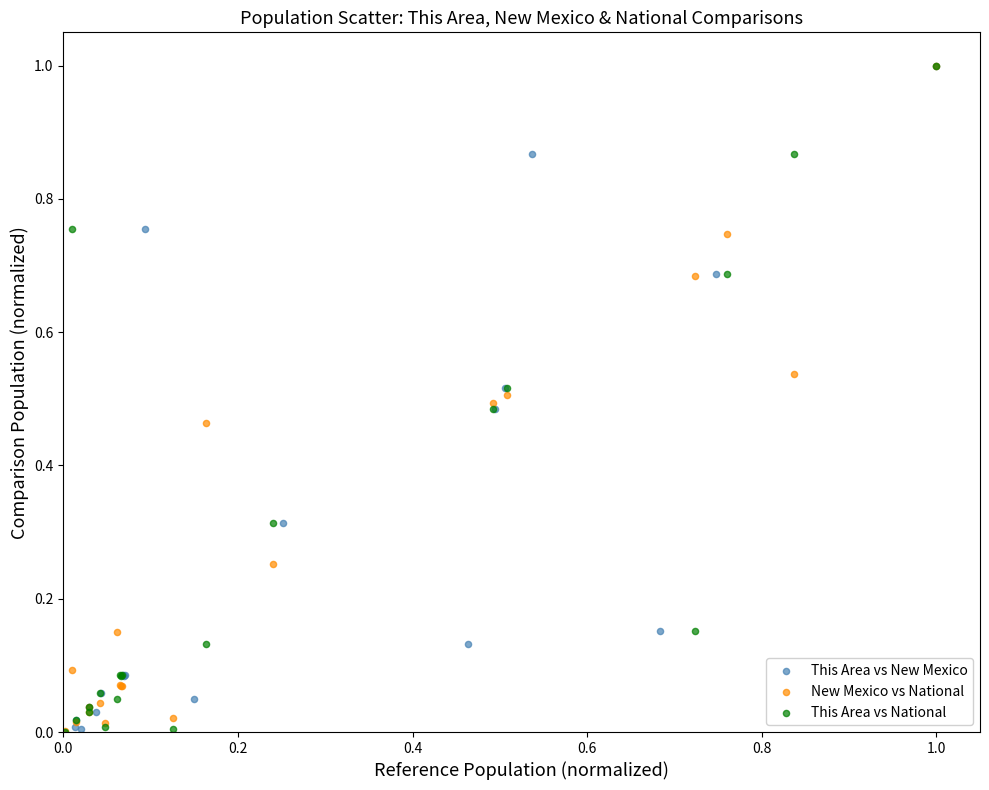

What are all the series names shown in the legend?

This Area vs New Mexico, New Mexico vs National, This Area vs National